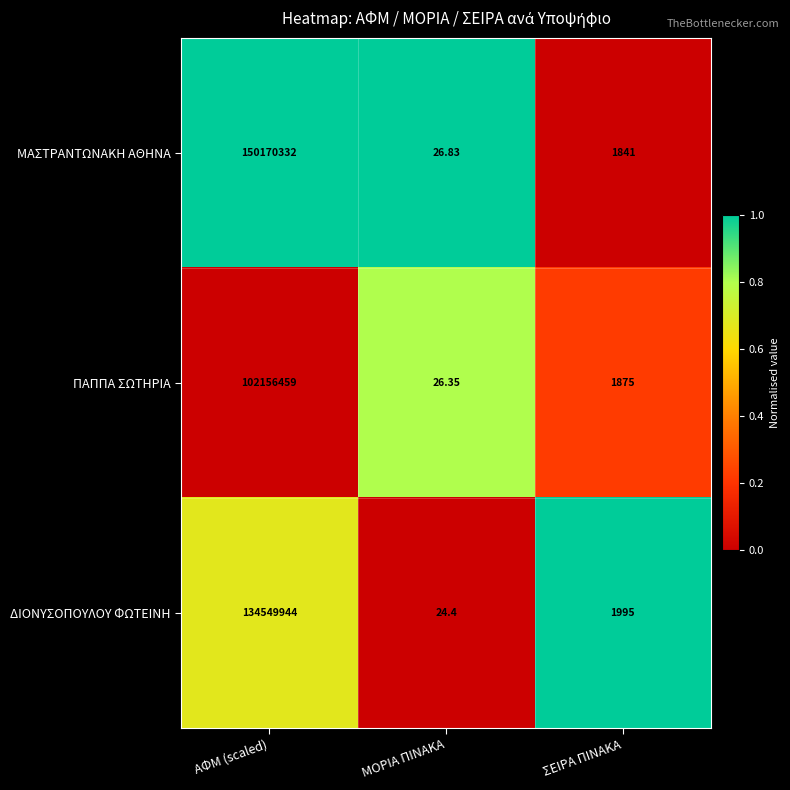

Which series changed the most between ΑΦΜ (scaled) and ΜΟΡΙΑ ΠΙΝΑΚΑ?

ΜΑΣΤΡΑΝΤΩΝΑΚΗ ΑΘΗΝΑ